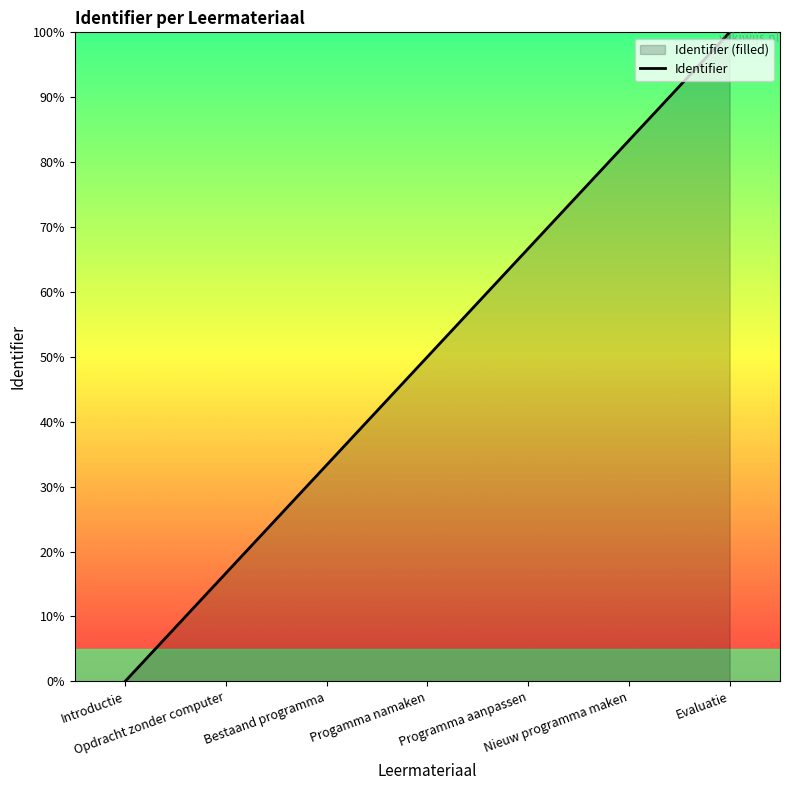

Reading right to left, what are all the values shown in this chart?

100.0	83.3	66.7	50.0	33.3	16.7	0.0